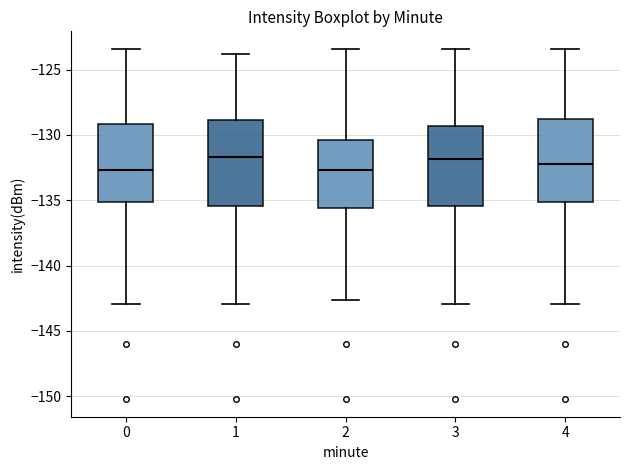

Where is the lower edge of the box at x = 1 on the y-axis? The values are not printed on the chart, so give them approximately, as read against the axis.

-135.5